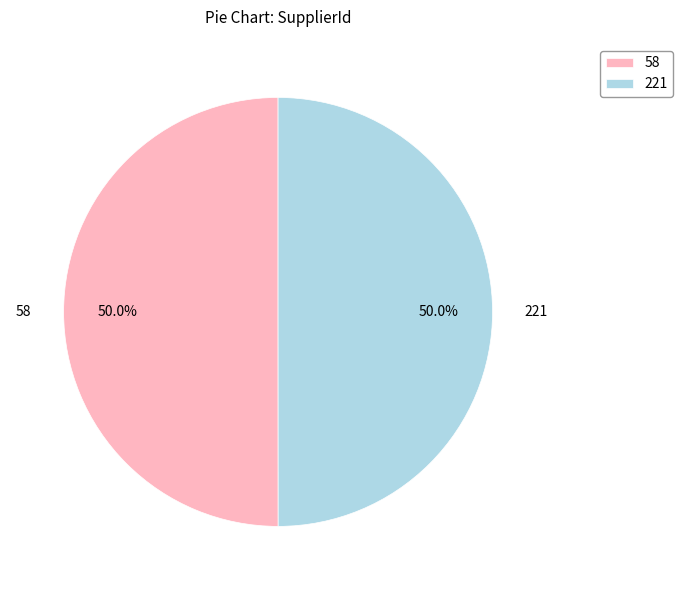

Combined, what portion of the pie is 58 and 221?

100.0%